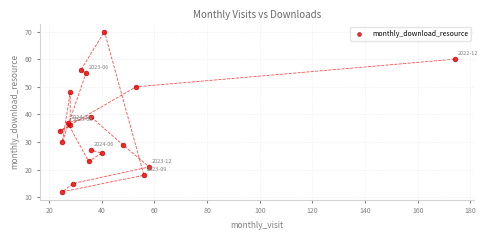

What Y value in the scatter plot is closest to 41?

39